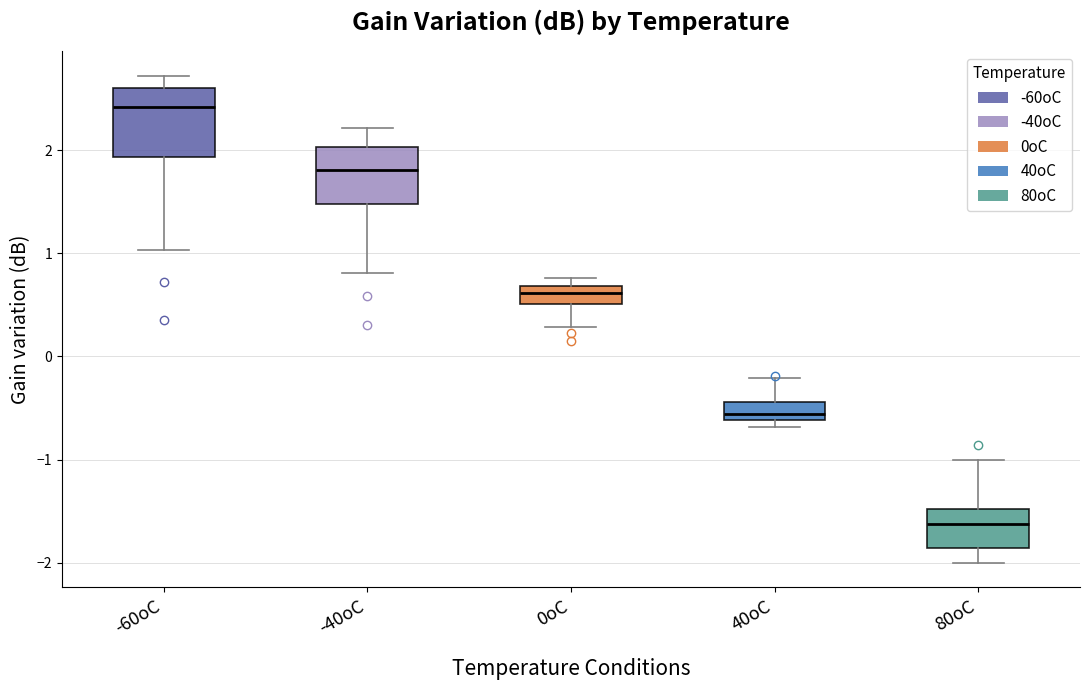

Reading left to right, read every box against the y-axis: the position of its median line, the range the box covers, and the ends of its whiskers. The values are not printed on the chart, so give them approximately, as read against the axis.

-60oC: median 2.4, box 1.9 to 2.6, whiskers 1.0 to 2.7
-40oC: median 1.8, box 1.5 to 2.0, whiskers 0.8 to 2.2
0oC: median 0.6, box 0.5 to 0.7, whiskers 0.3 to 0.8
40oC: median -0.6 (just above the box's lower edge), box -0.6 to -0.4, whiskers -0.7 to -0.2
80oC: median -1.6, box -1.9 to -1.5, whiskers -2.0 to -1.0